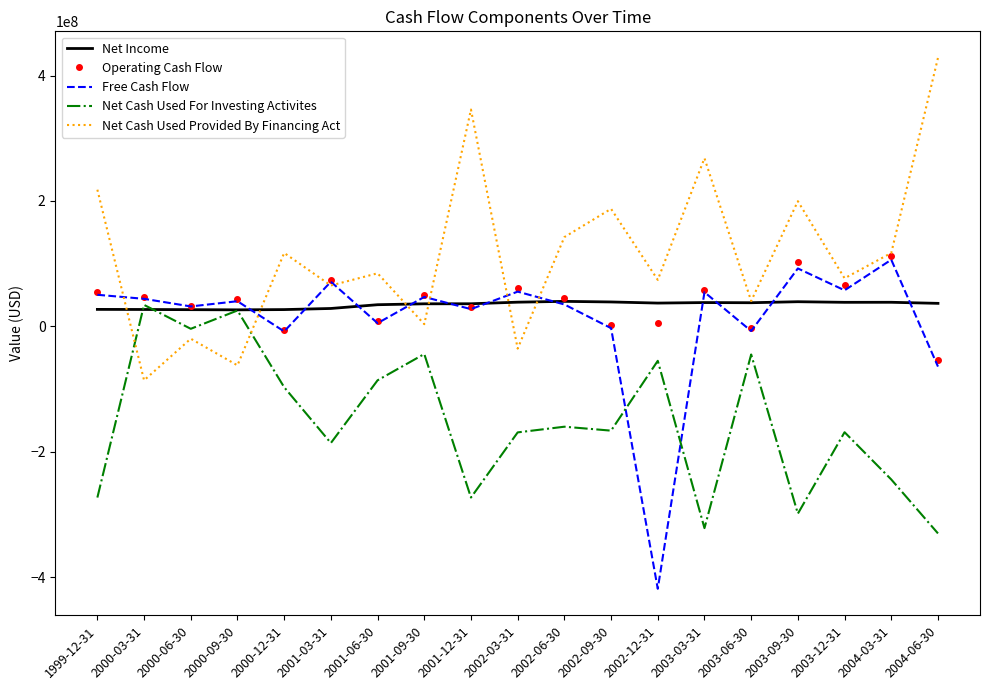

Which series changed the most between 2001-12-31 and 2002-03-31?

Net Cash Used Provided By Financing Act